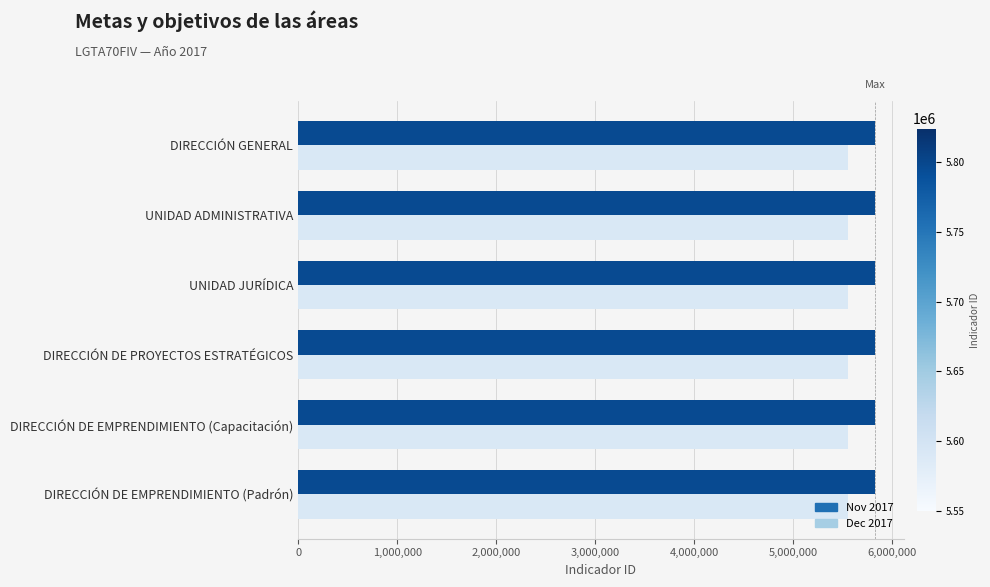

What is the sum of the Dec 2017 values at DIRECCIÓN DE PROYECTOS ESTRATÉGICOS and DIRECCIÓN DE EMPRENDIMIENTO (Padrón)?

11099558